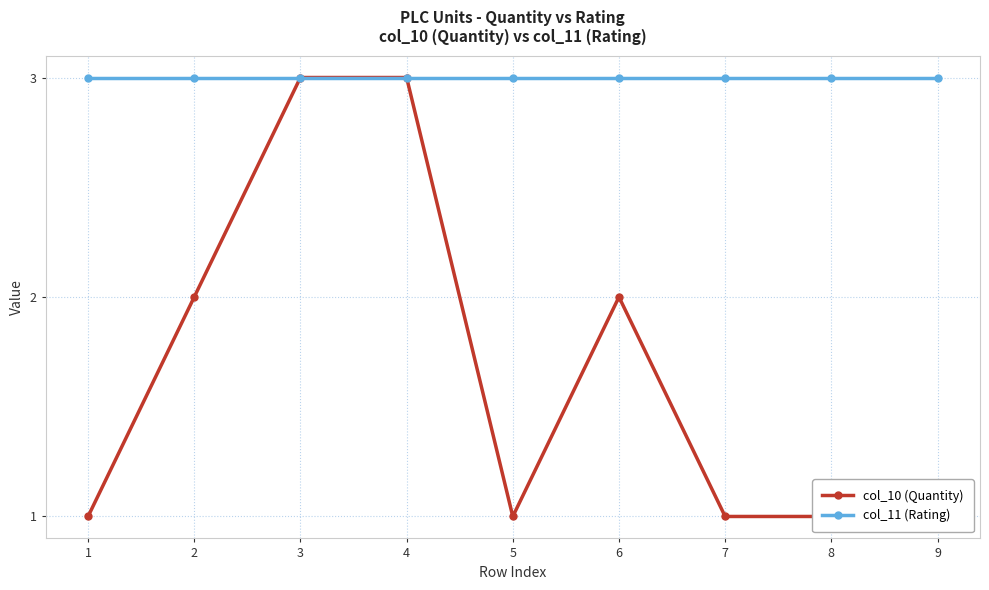

Where is the first local minimum for col_10 (Quantity)?

5